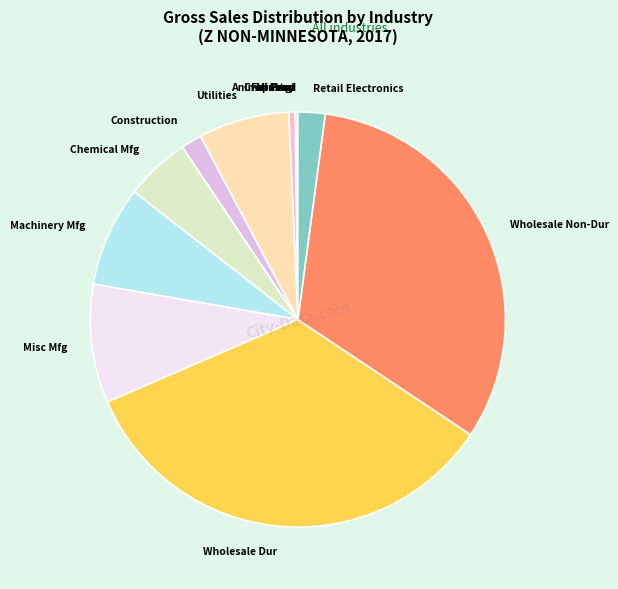

Which slice is the largest?

423 WHOLESALE -DURABLE